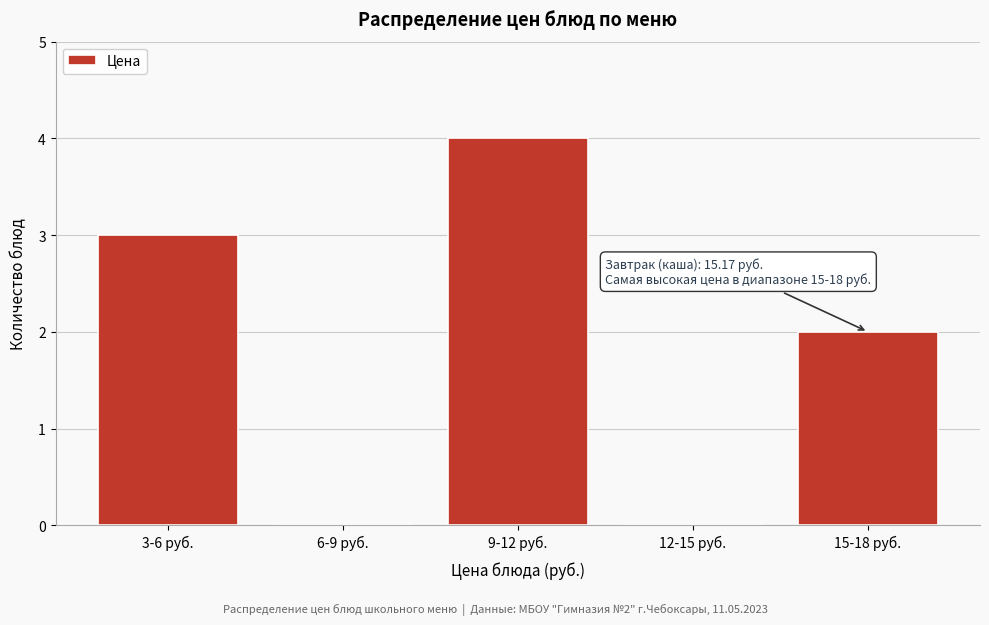

Reading left to right, transcribe all the data shown in this chart.

3-6 руб.=3	6-9 руб.=0	9-12 руб.=4	12-15 руб.=0	15-18 руб.=2